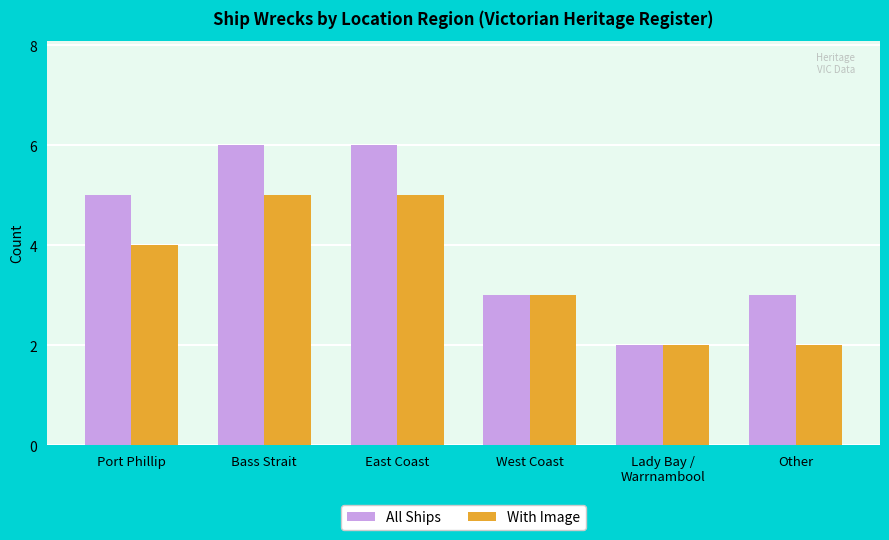

At which label is With Image closest to 3?

West Coast